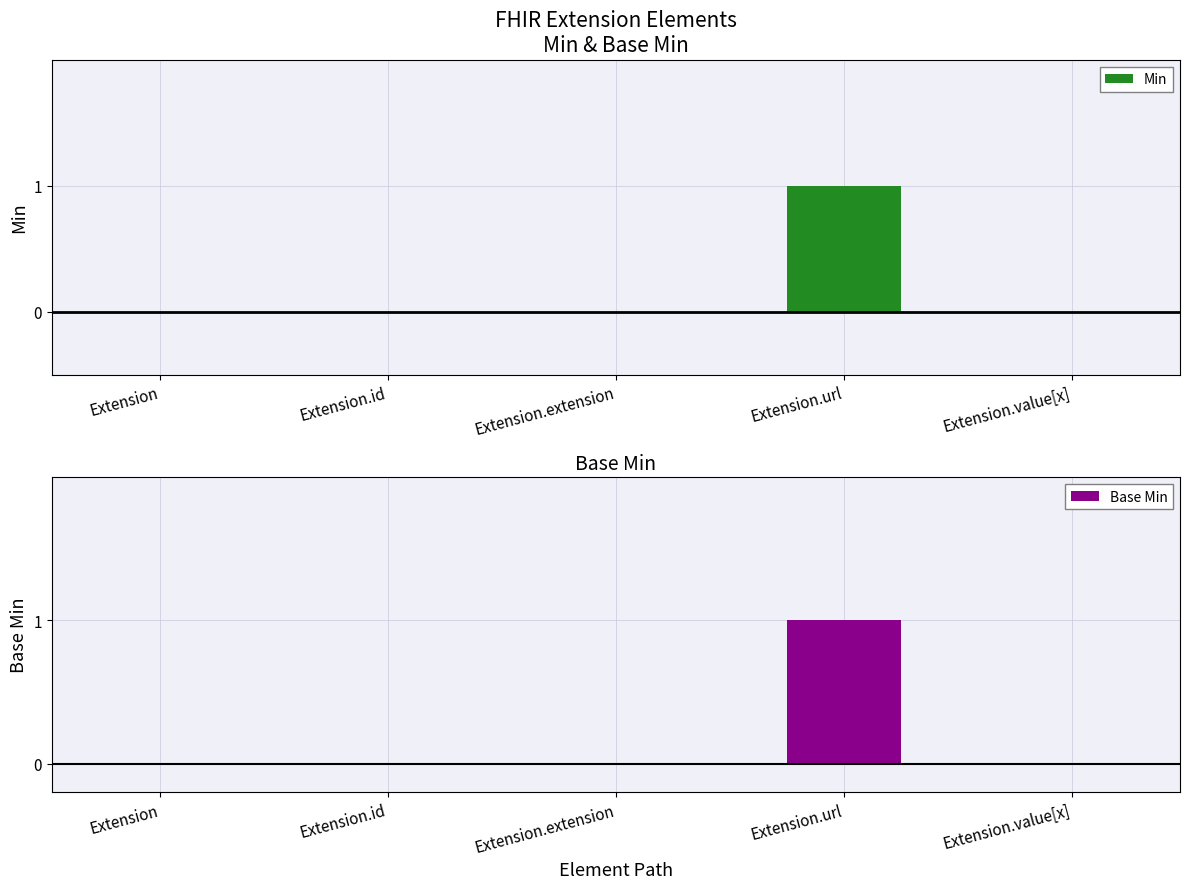

Count the number of data series in this chart.

2